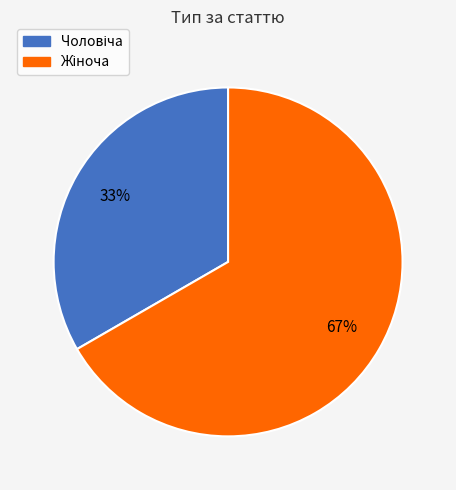

To the nearest percent, what is the average slice percentage?

50%